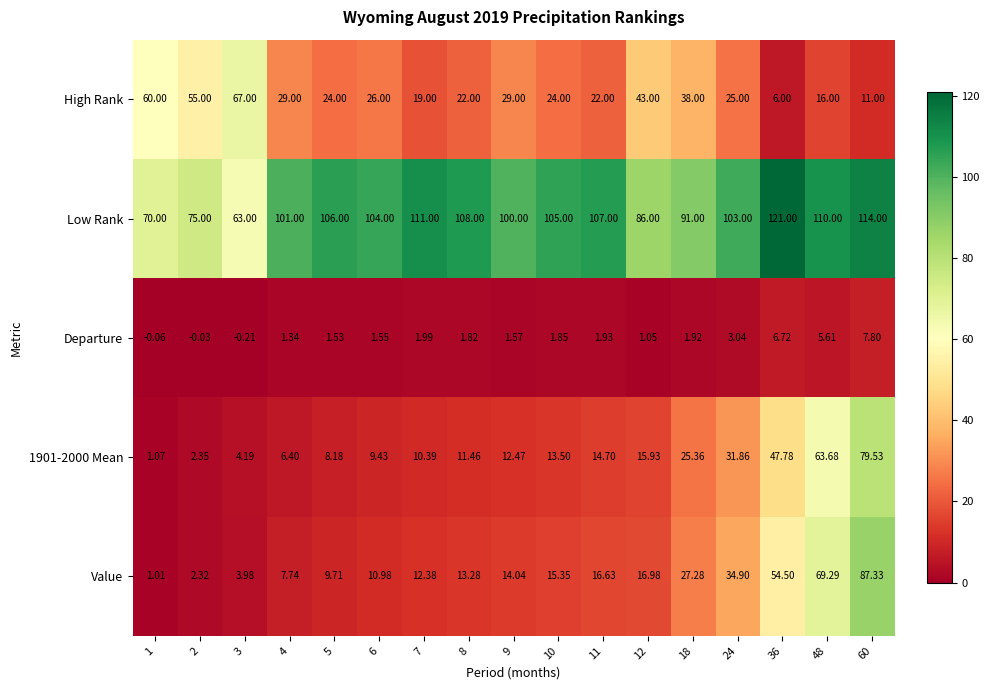

Which series has the widest spread of values?

Value